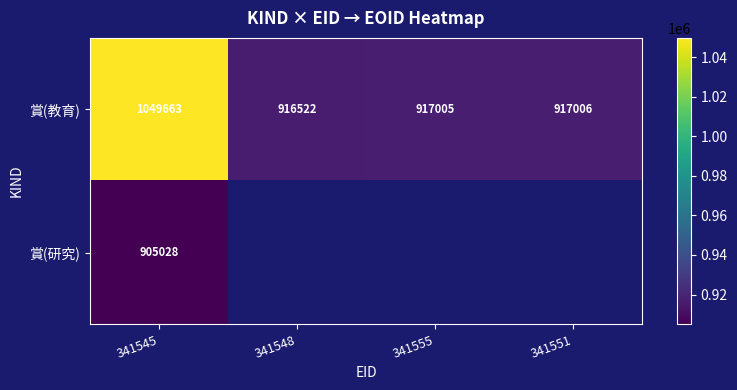

Is the value of 賞(教育) at 341545 greater than the value of 賞(研究) at 341545?

Yes